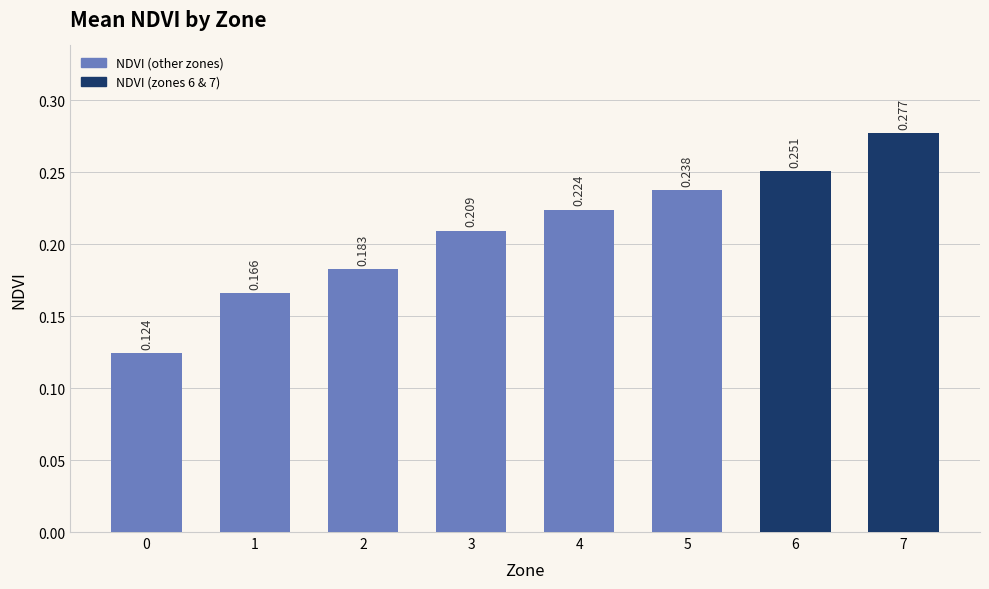

What is the average value?

0.2